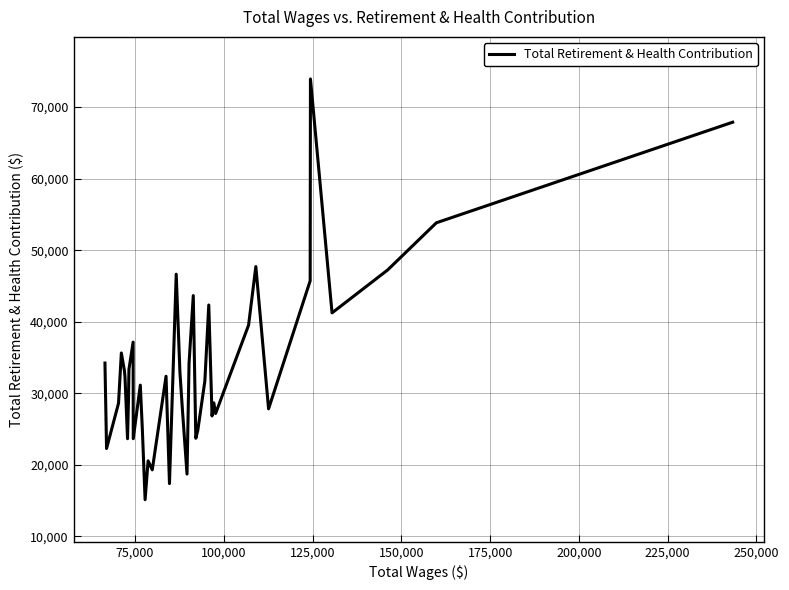

What is the maximum value shown in the chart?

73926